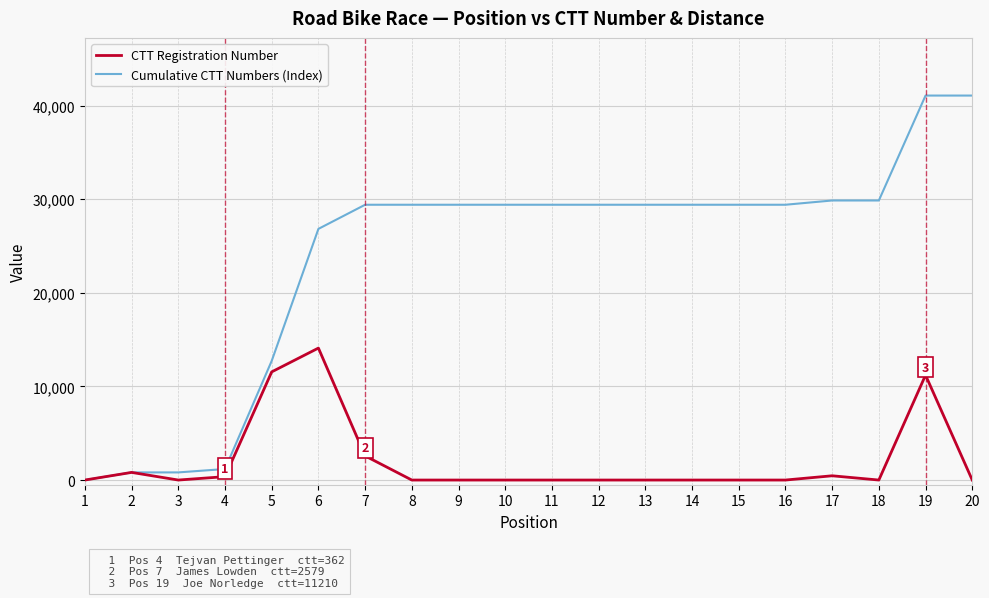

What is the greatest value displayed?

41077